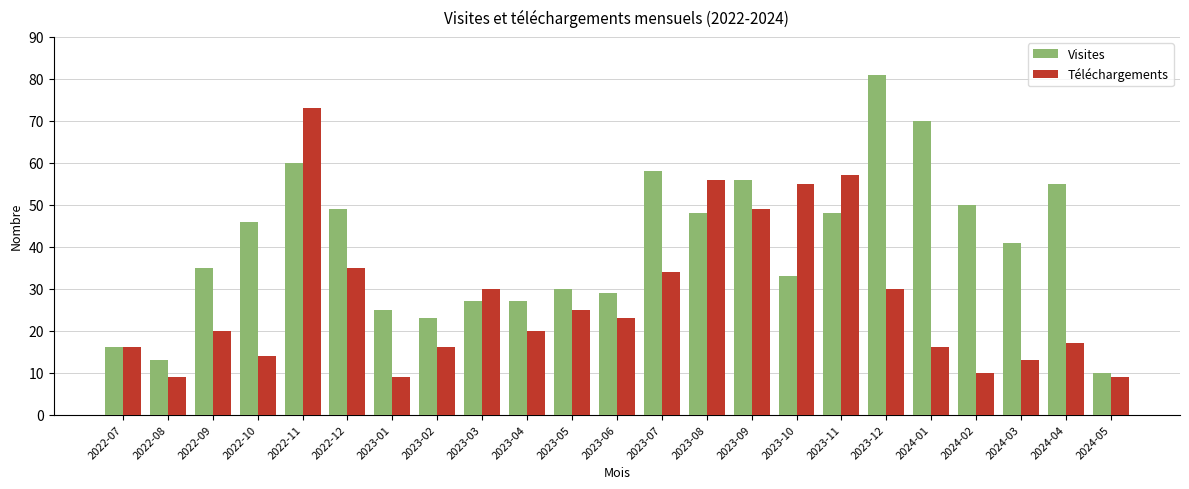

List the series in order of their overall mean, lowest first.

Téléchargements, Visites